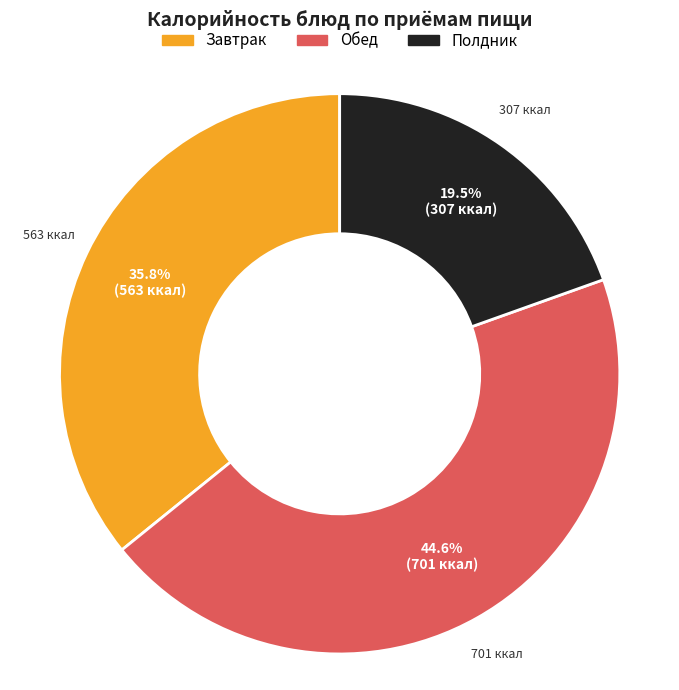

Is there any slice that represents more than half of the pie?

No